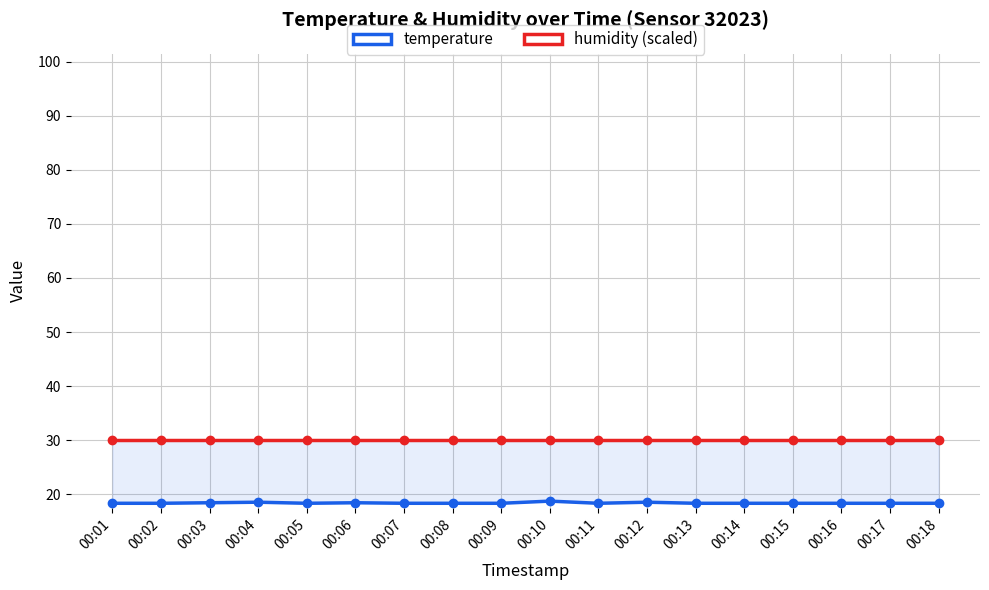

Is it true that temperature equals 18.3 at 00:18?

True